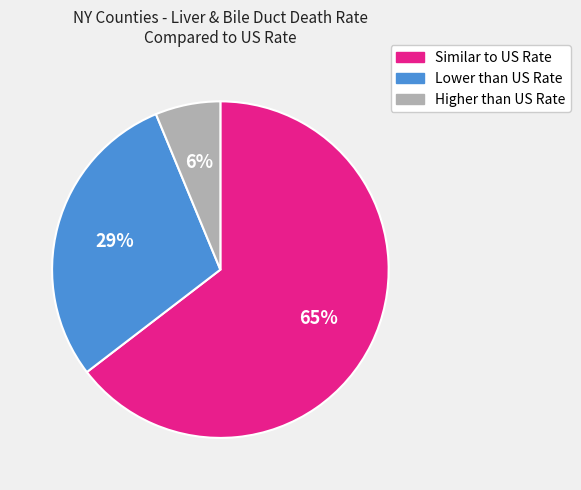

Combined, do Higher than US Rate and Lower than US Rate account for over 50%?

No